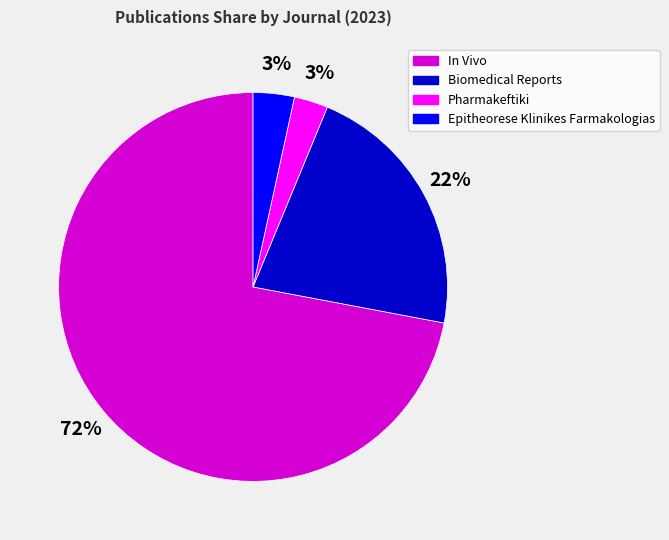

To the nearest percent, what is the combined percentage of Biomedical Reports and Pharmakeftiki?

25%